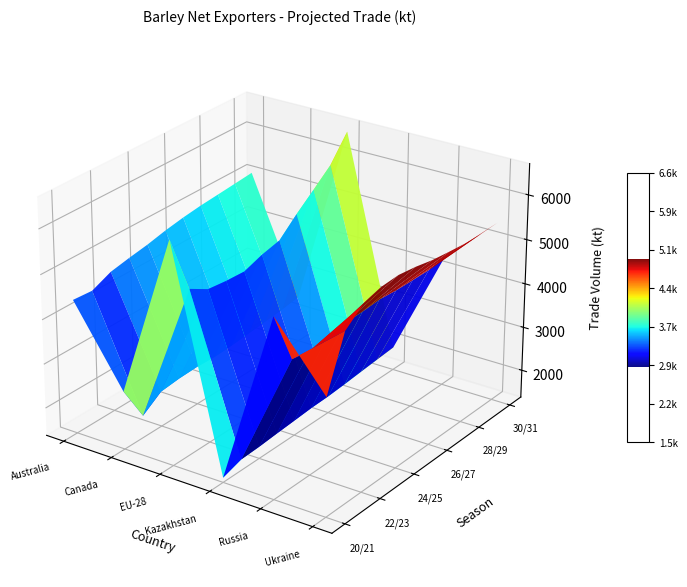

Is it true that Russia equals 1349.3 at 26/27?

False